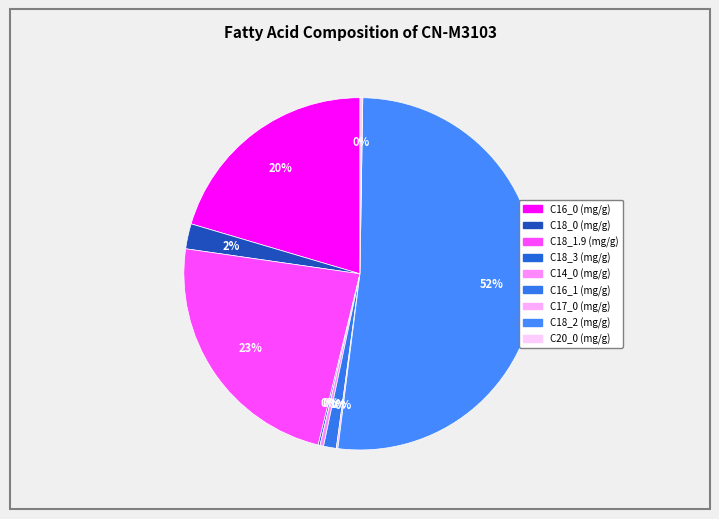

Which slice represents more than half of the pie?

C18_2 (mg/g)